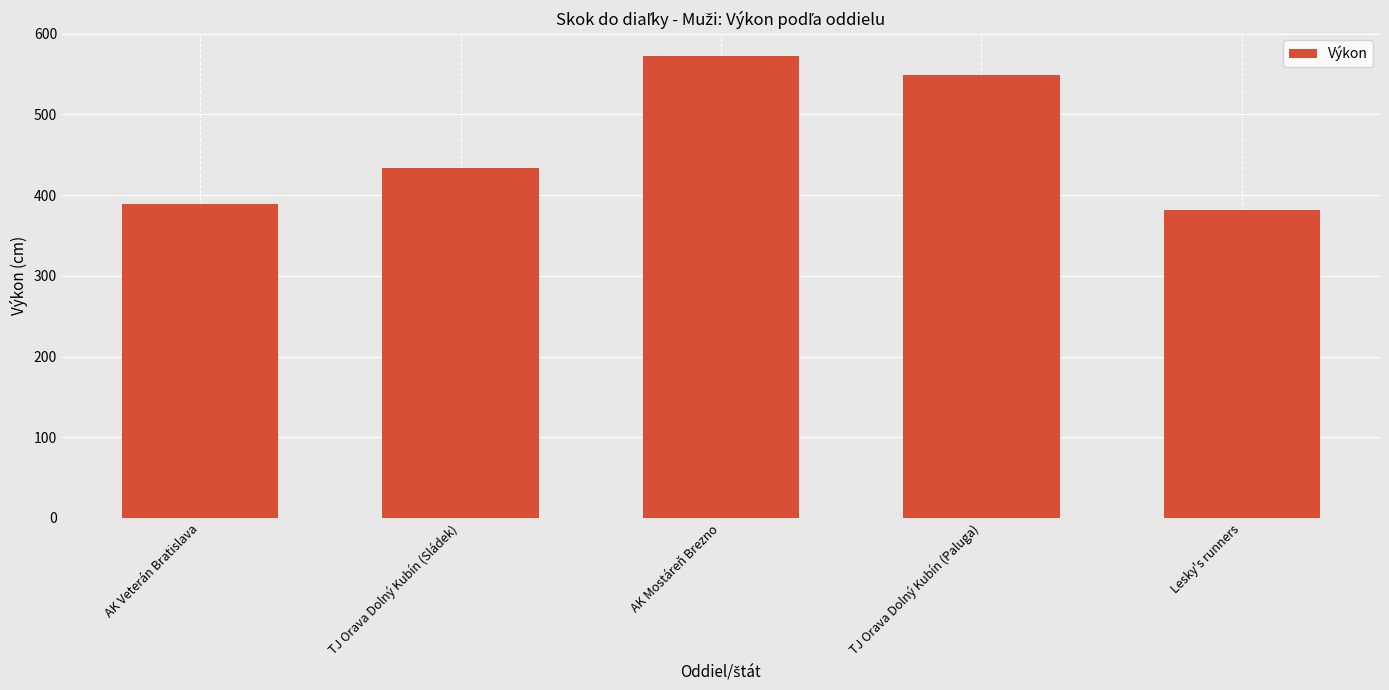

List the labels in order of value, smallest first.

Lesky's runners, AK Veterán Bratislava, TJ Orava Dolný Kubín (Sládek), TJ Orava Dolný Kubín (Paluga), AK Mostáreň Brezno